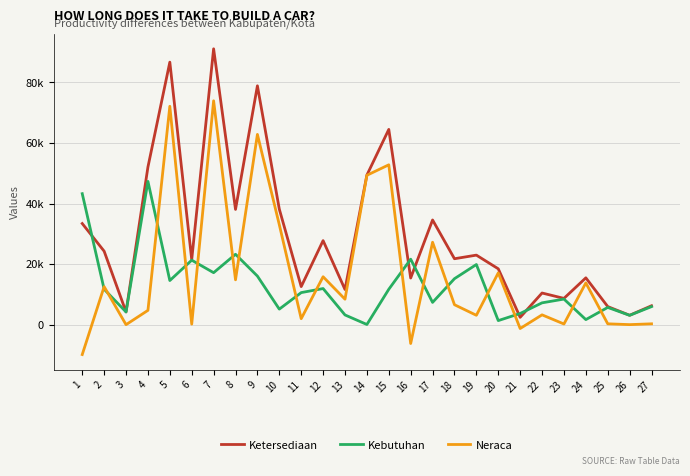

Is this an area chart (filled region under the line)?

No